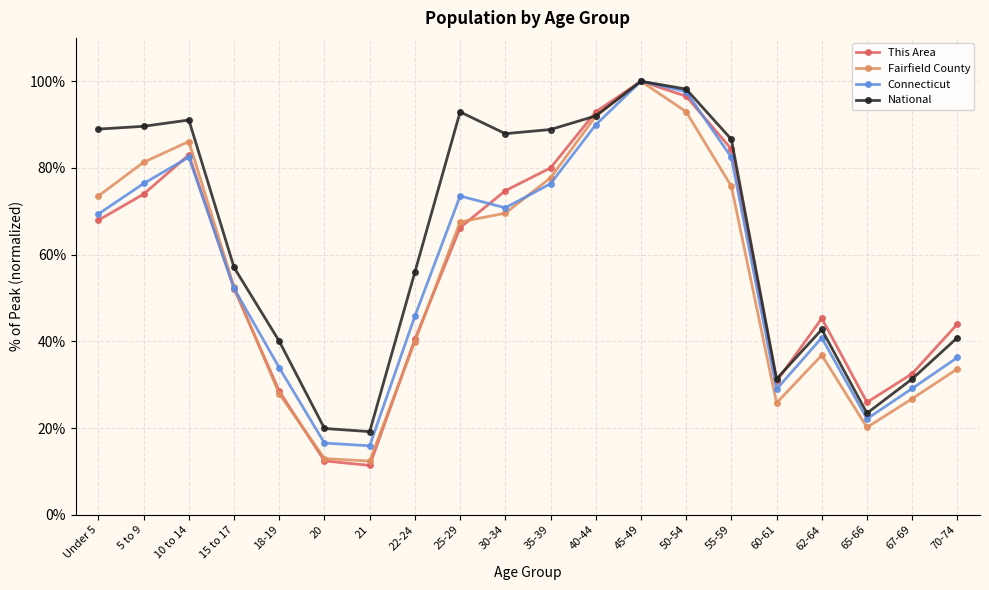

What is the sum of the Connecticut values at Under 5 and 70-74?

105.7